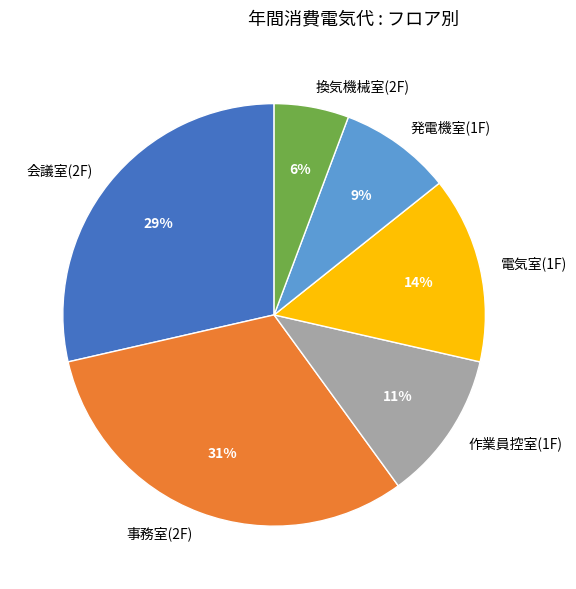

Is it true that 発電機室(1F) is 14% of the pie?

False